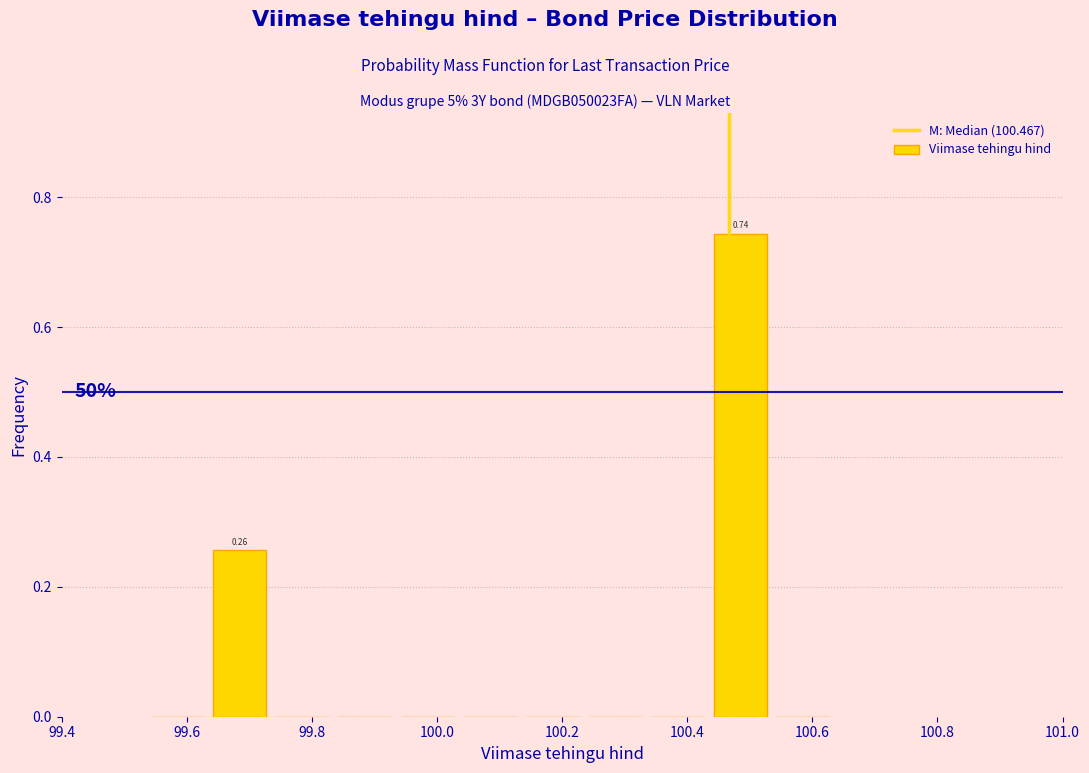

Which range on the x-axis has the tallest bar?

100.44 to 100.54